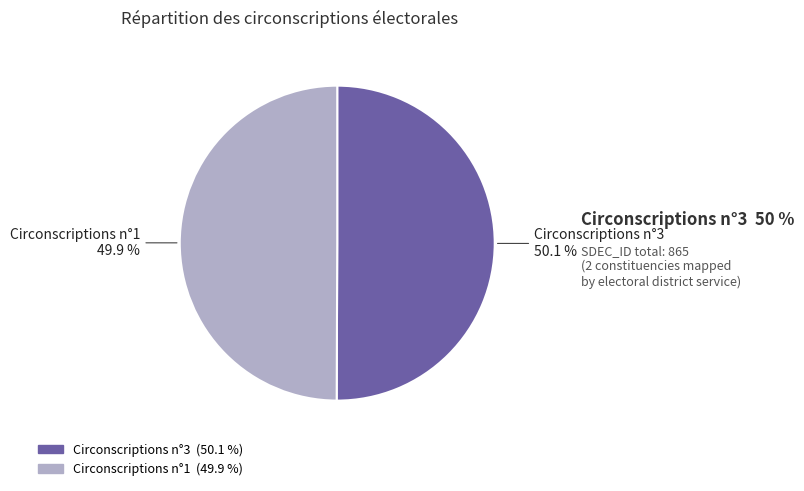

How many slices are in this pie chart?

2